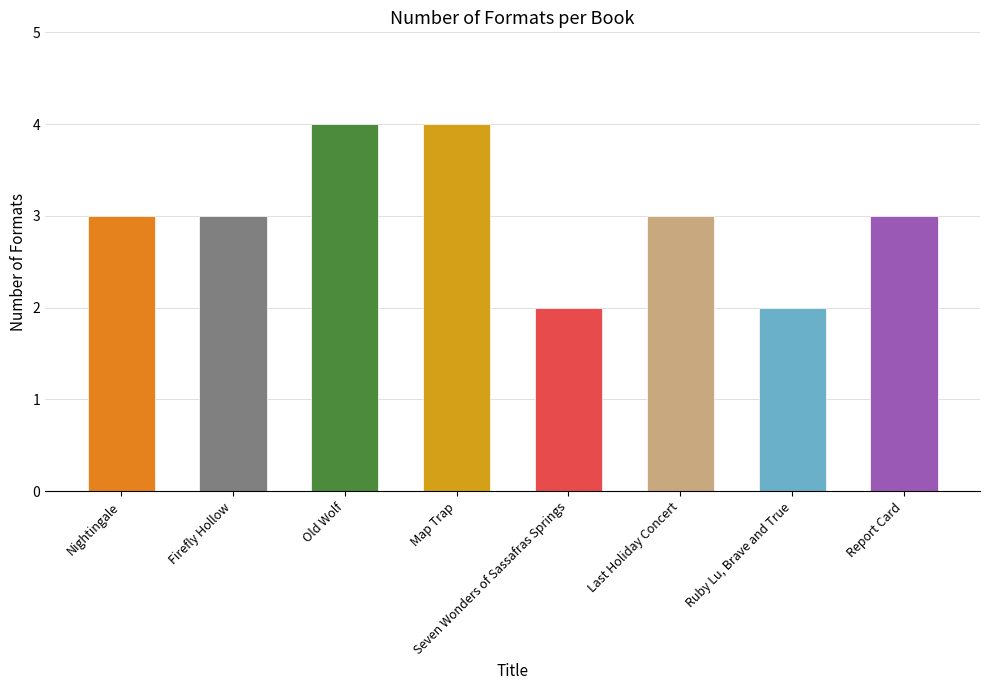

Between Old Wolf and Seven Wonders of Sassafras Springs, which is larger?

Old Wolf